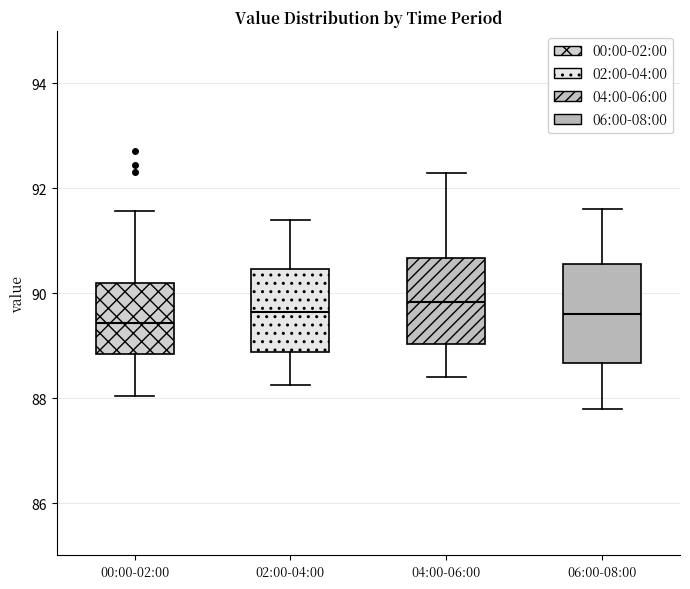

Where is the upper edge of the box for 06:00-08:00 on the y-axis? The values are not printed on the chart, so give them approximately, as read against the axis.

90.6